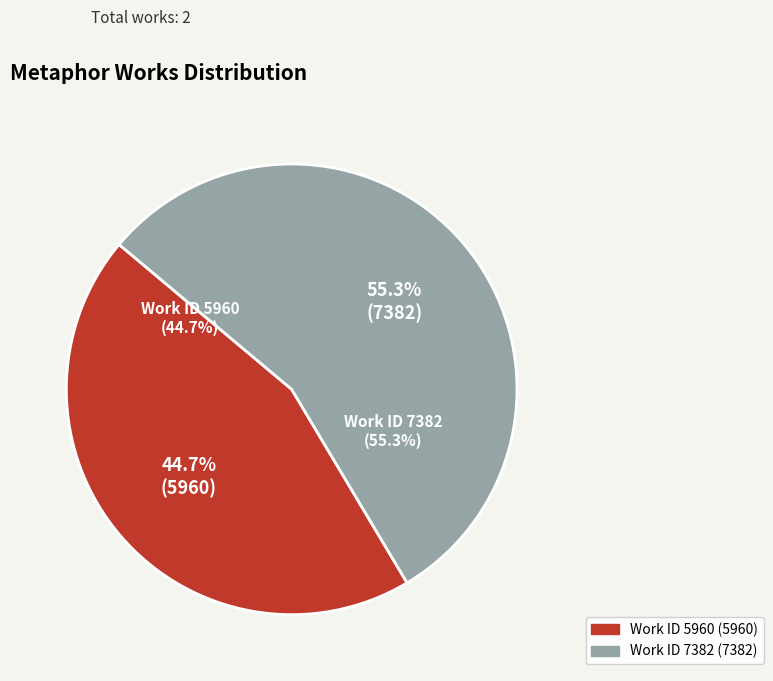

The 5960 slice represents 45% of the pie. True or false?

True